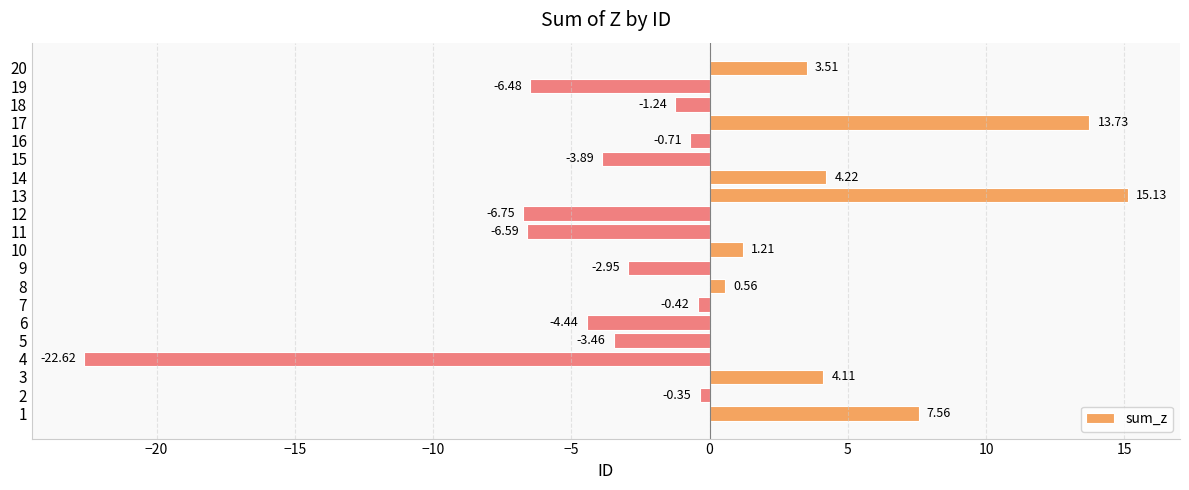

What is the sum of the values at 17 and 15?

9.8